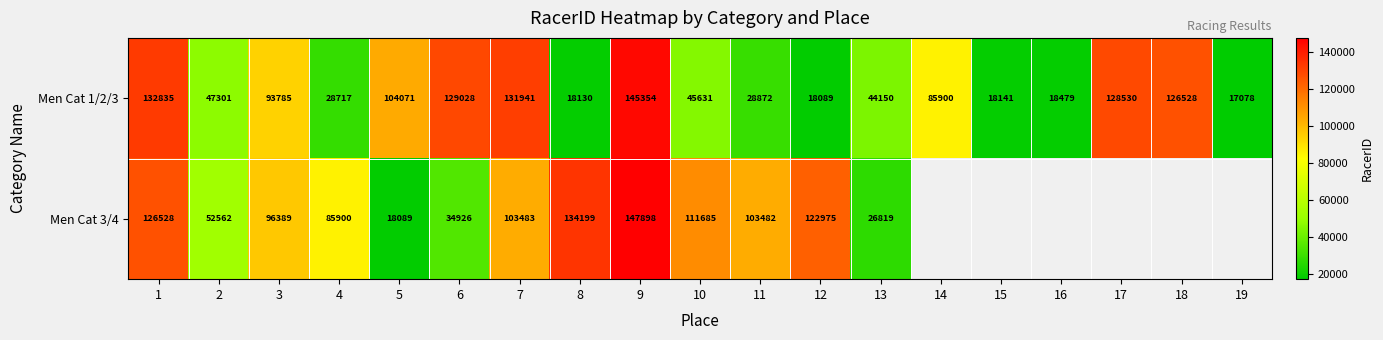

At which category is the sum across all series the highest?

9